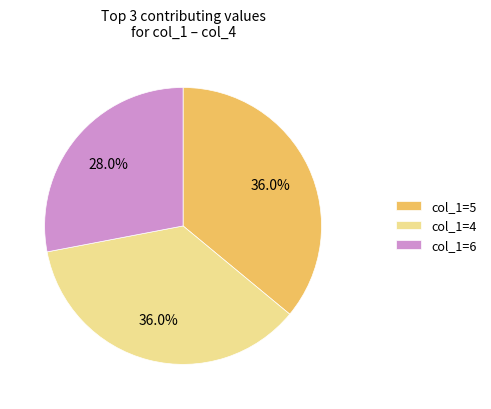

Which has a higher value, col_1=4 or col_1=6?

col_1=4